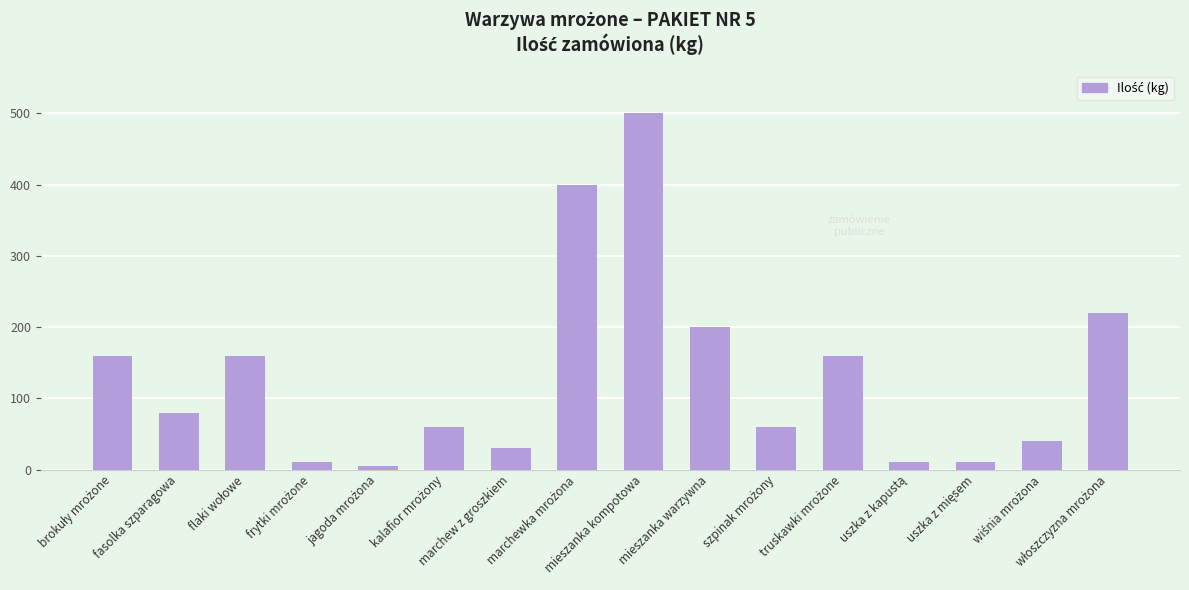

What is the maximum value shown in the chart?

500